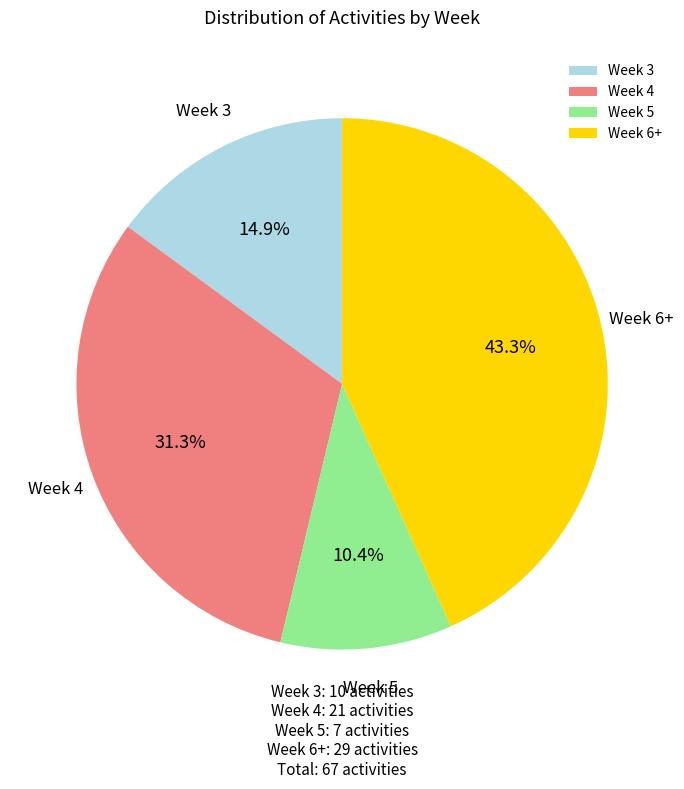

Which slice is the largest?

Week 6+